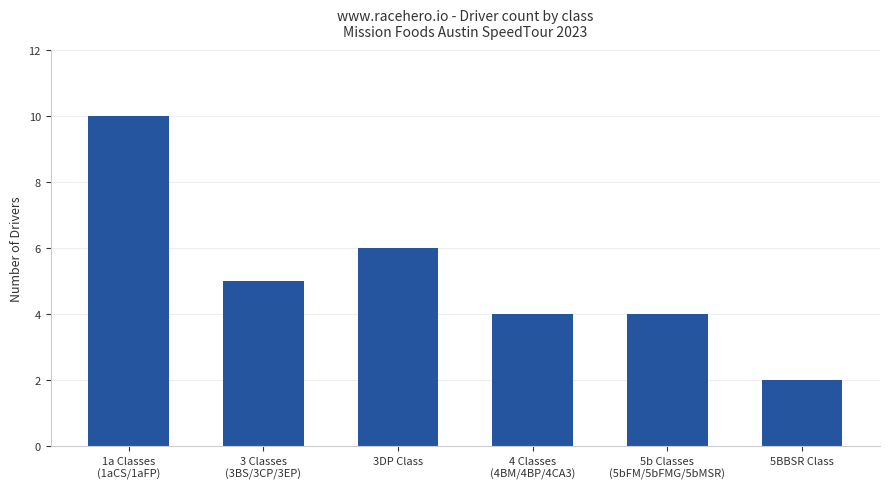

What is the difference between the maximum and second lowest values?

6